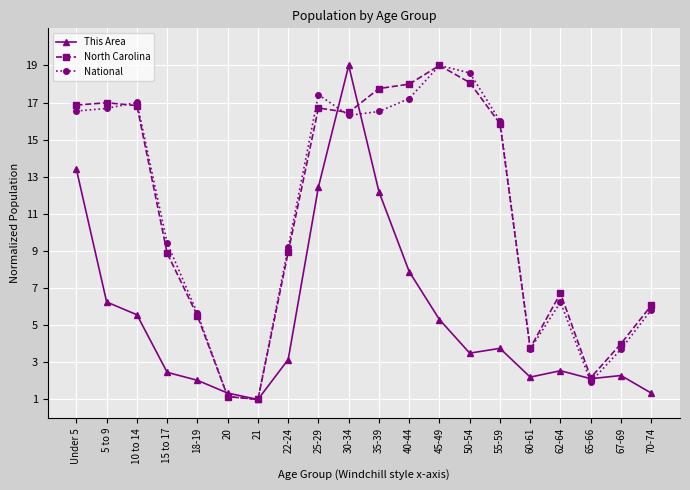

True or false: National has more than 1 points higher than both neighbors.

True